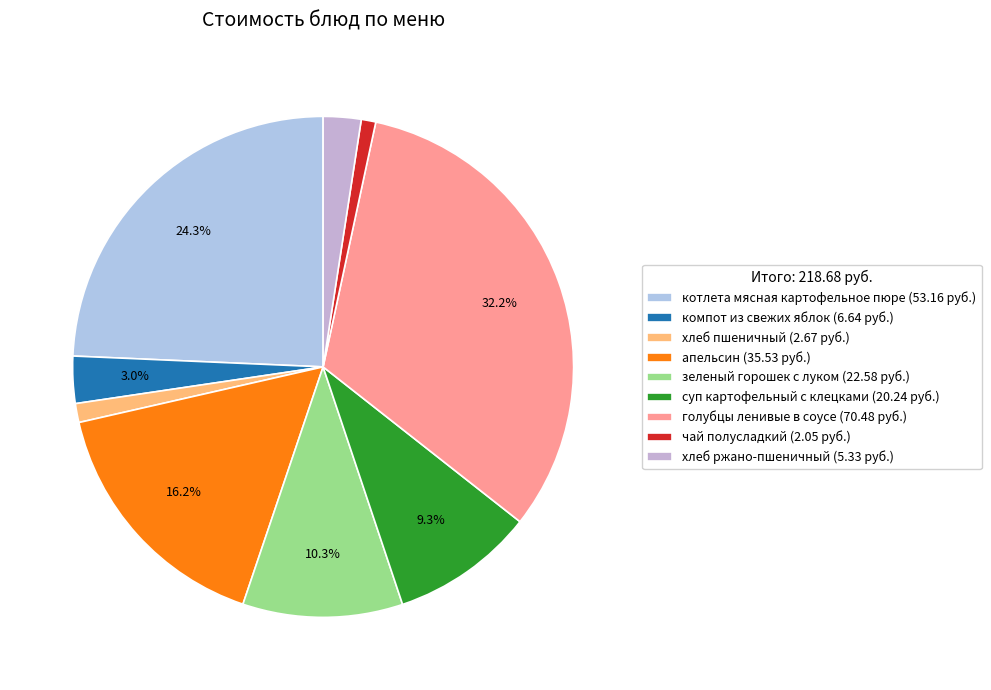

What percentage is the зеленый горошек с луком slice, to the nearest percent?

10%